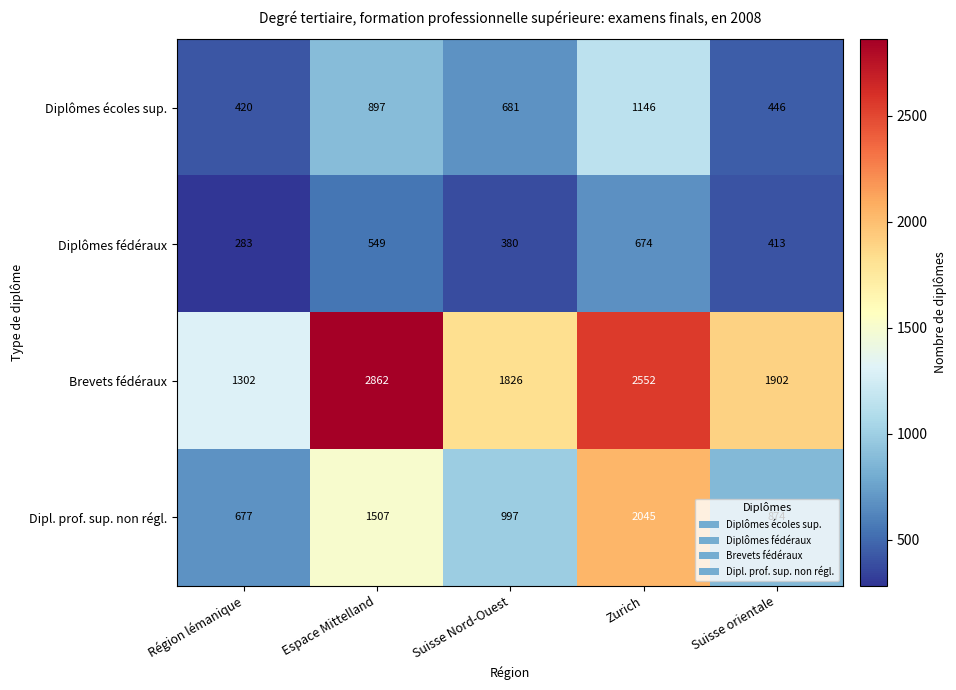

At how many categories does at least one series exceed 1630?

4